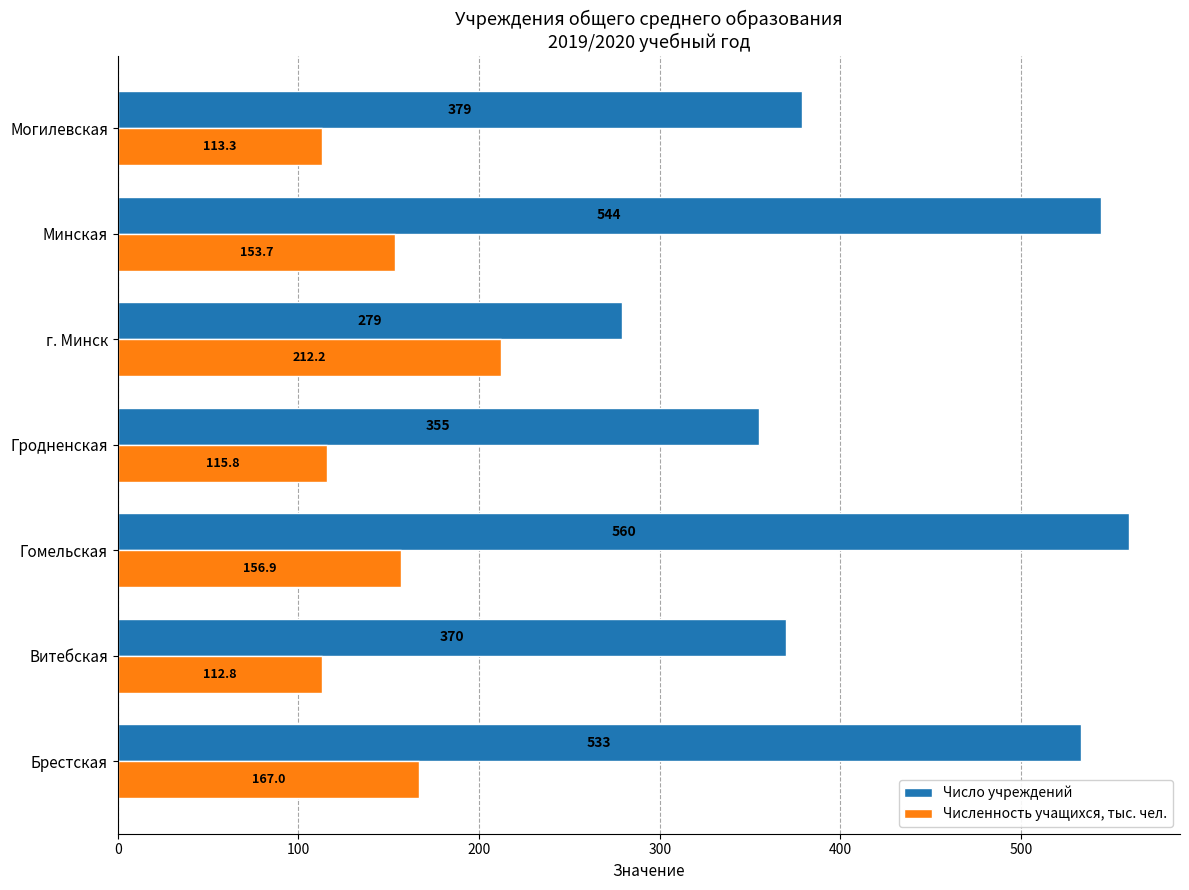

Read the Численность учащихся, тыс. чел. value at Гродненская.

115.8